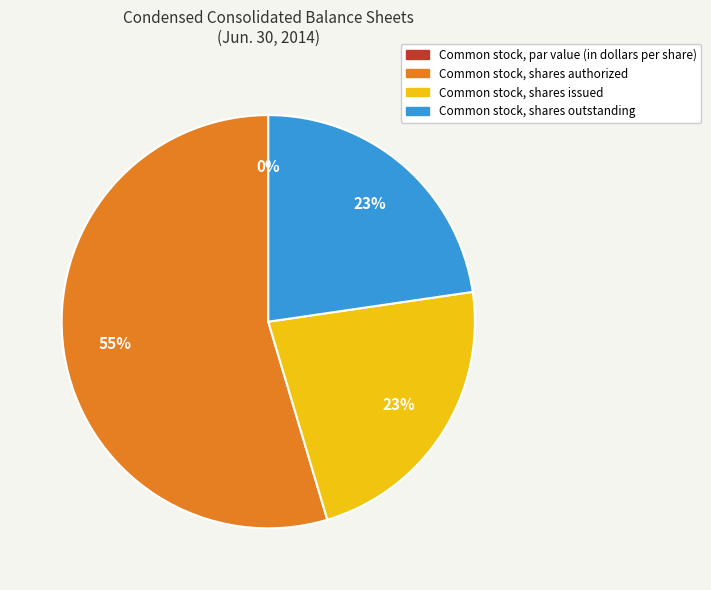

Which slice represents more than half of the pie?

Common stock, shares authorized